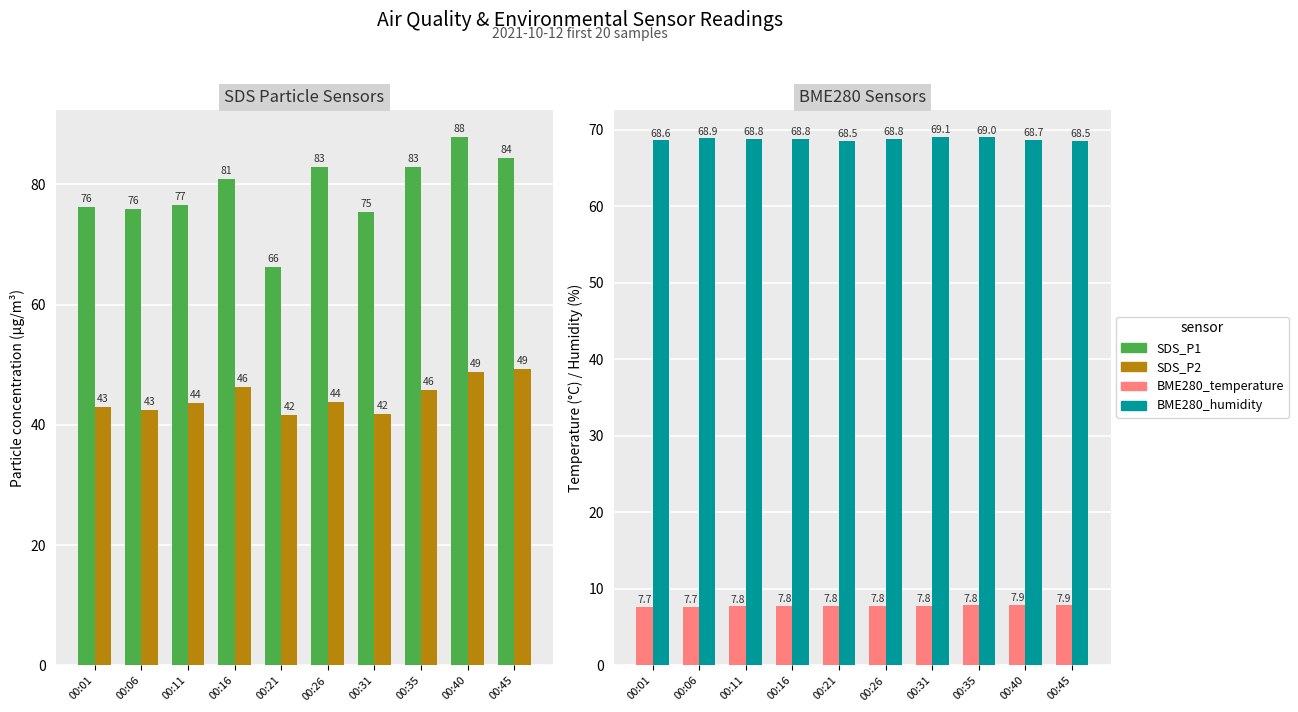

At which category does the chart reach its peak across all series?

00:40